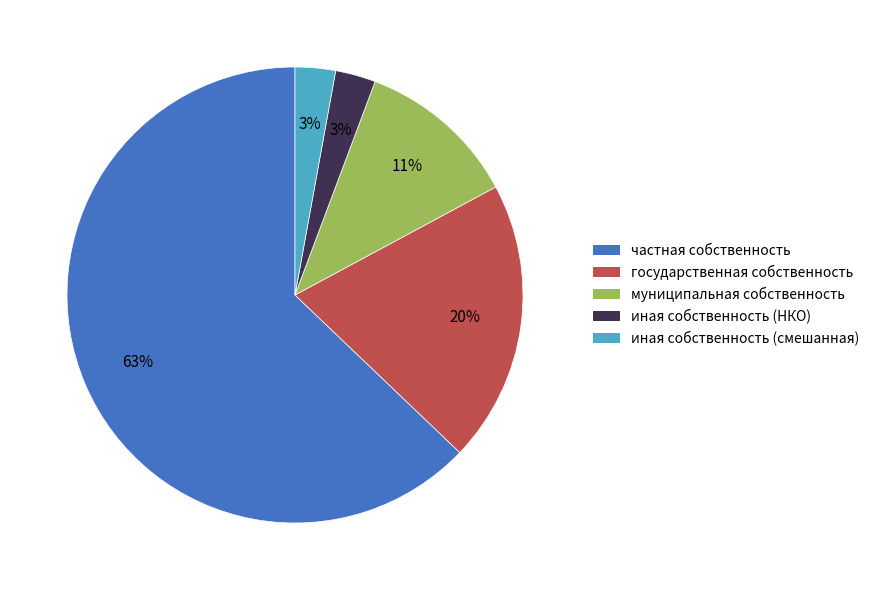

How many segments does this pie chart have?

5